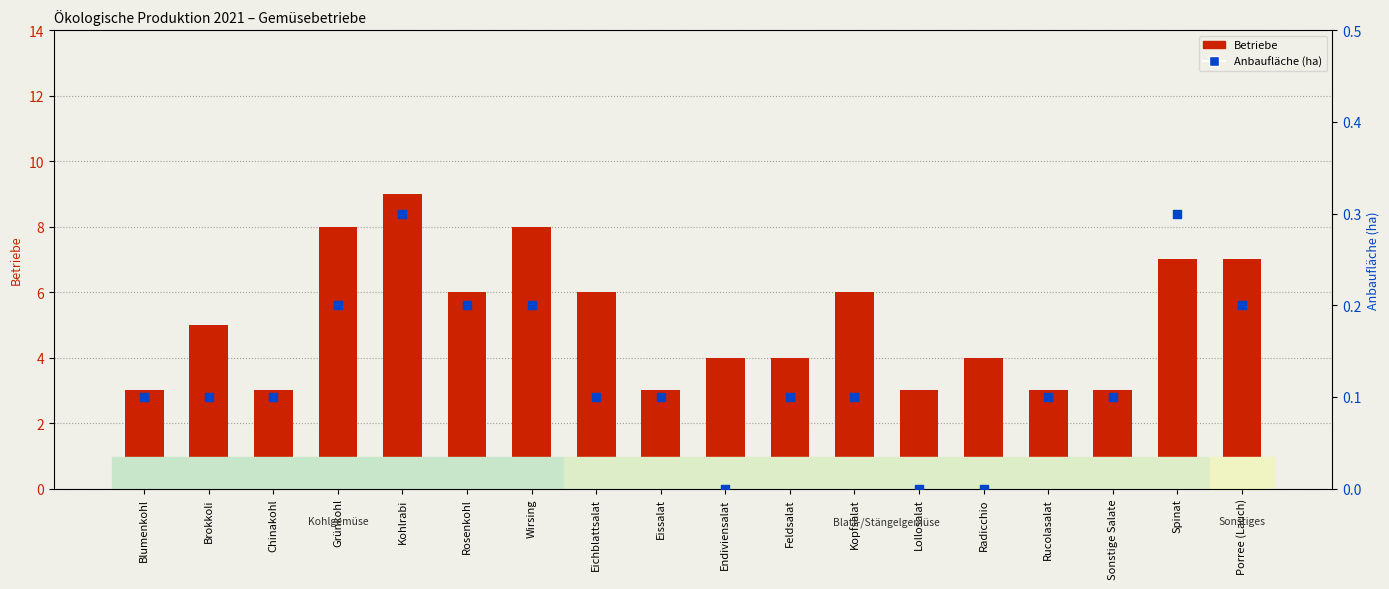

Which series has the largest Y range (max minus min)?

Betriebe